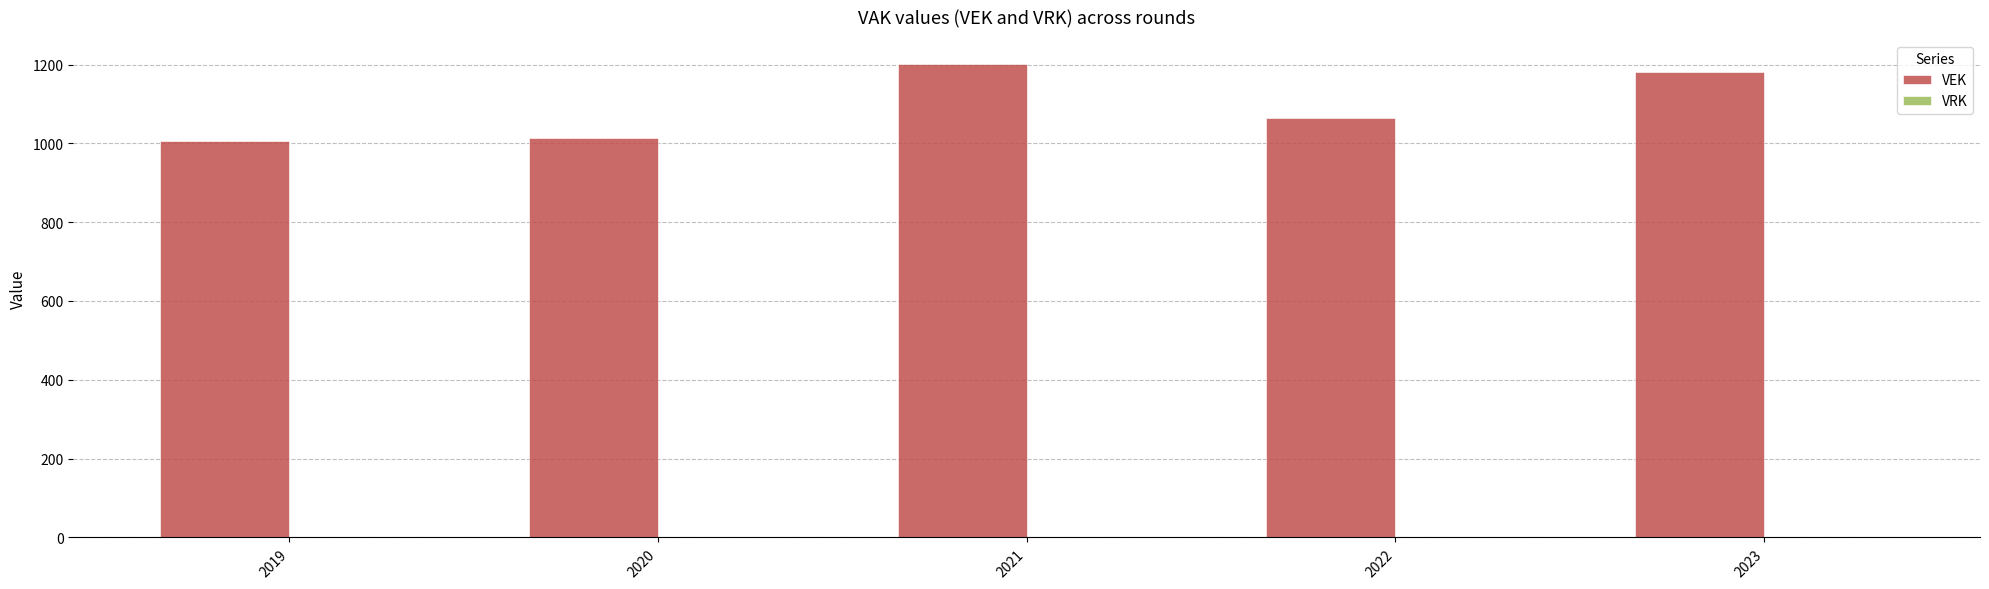

What is the ratio of the value at 2019 to the value at 2020?

1.0